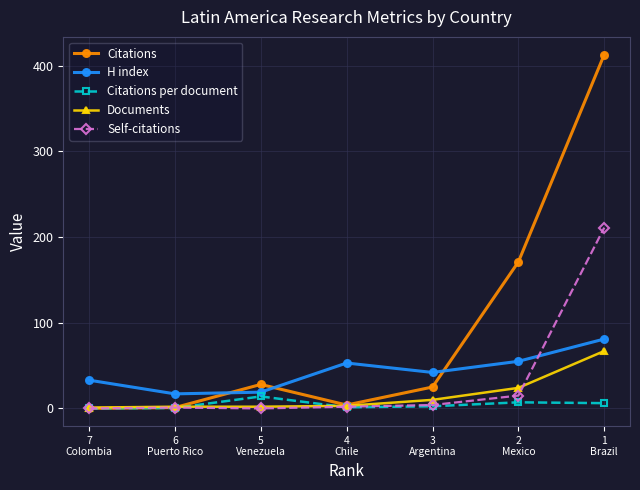

True or false: Citations per document and H index intersect in this chart.

False